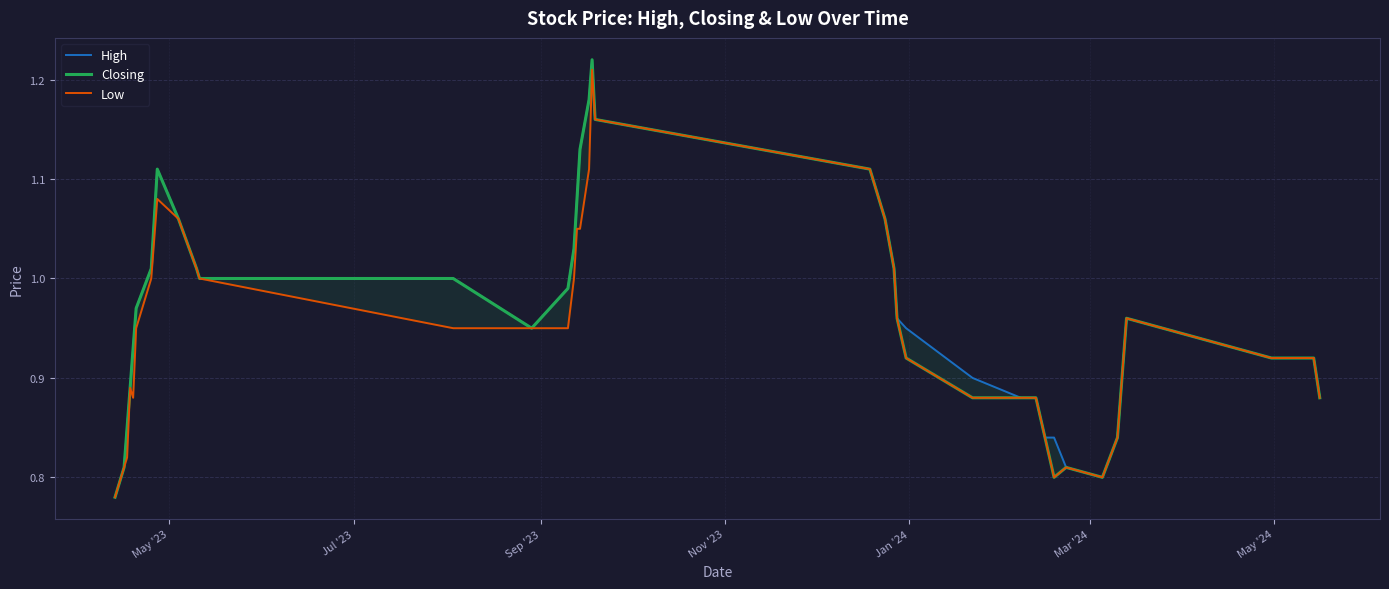

What is the greatest value displayed?

1.2